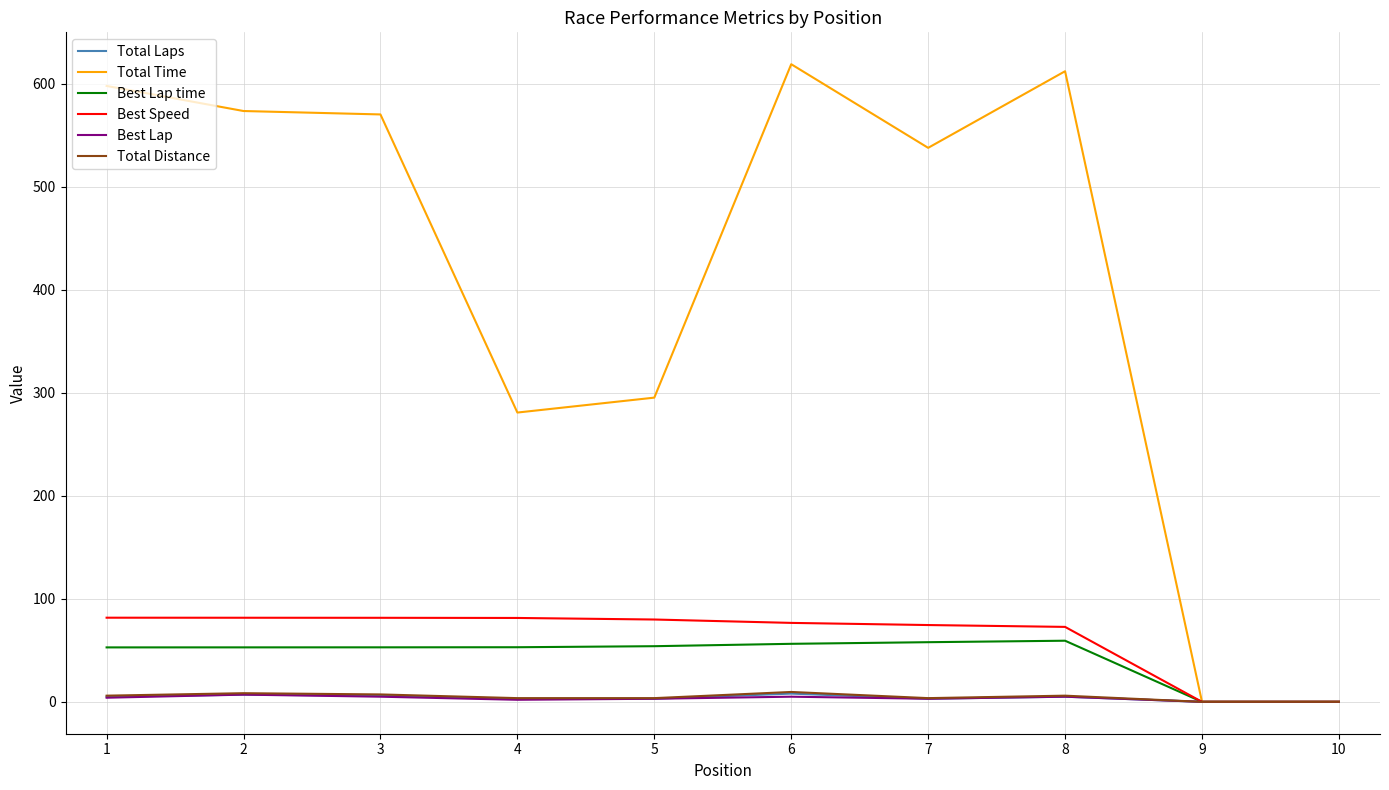

Count the number of data series in this chart.

6